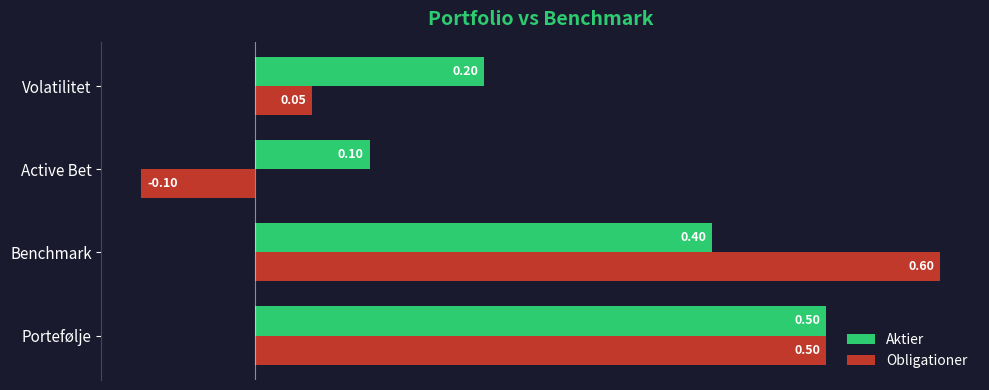

Which series changed the most between Benchmark and Active Bet?

Obligationer